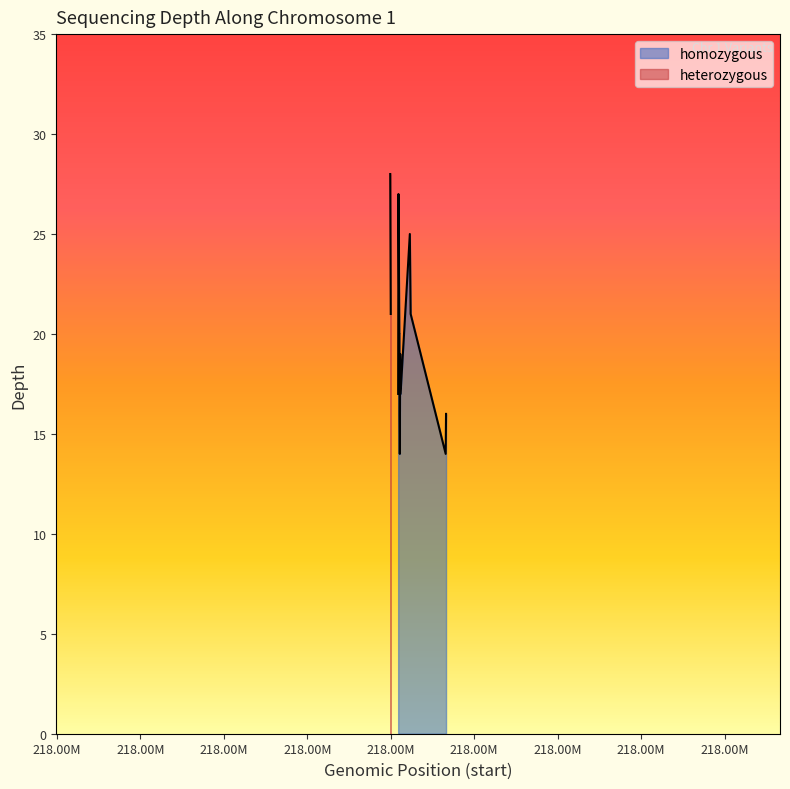

What is the average value?

19